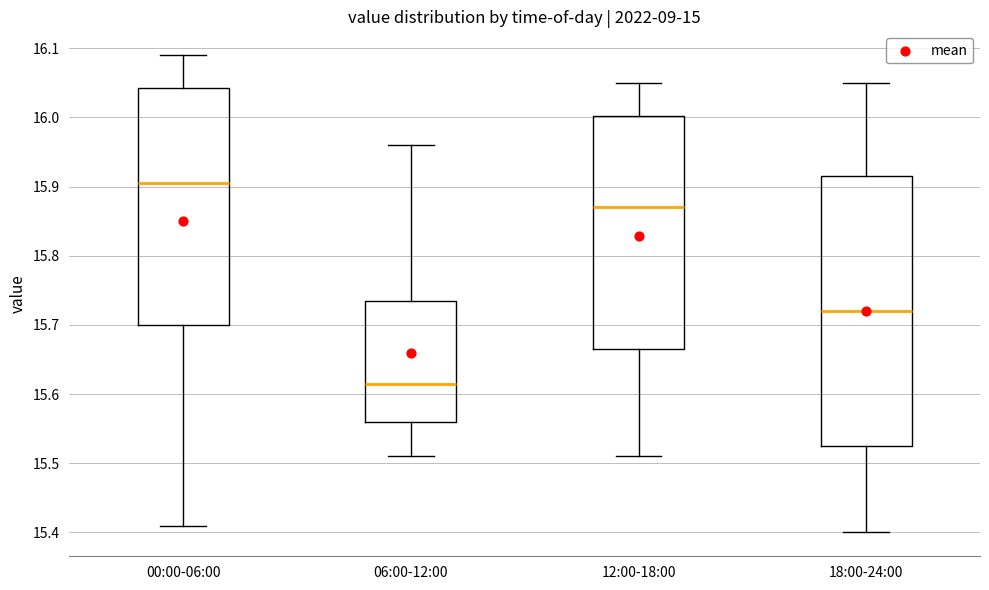

Which box's median line is the highest?

00:00-06:00